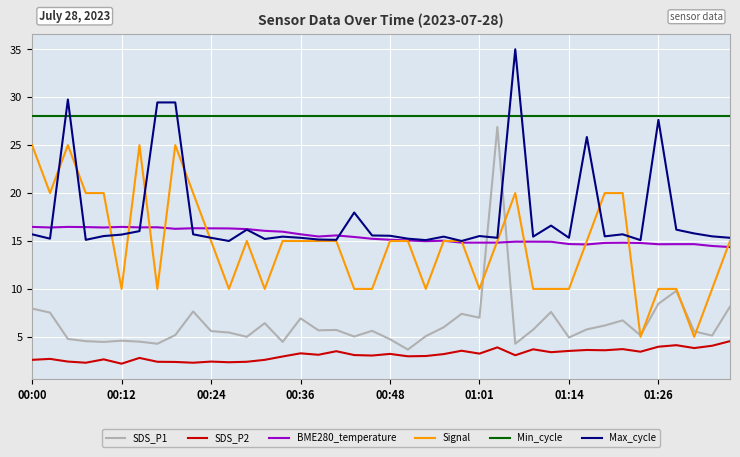

Which series has the largest range (max minus min)?

SDS_P1